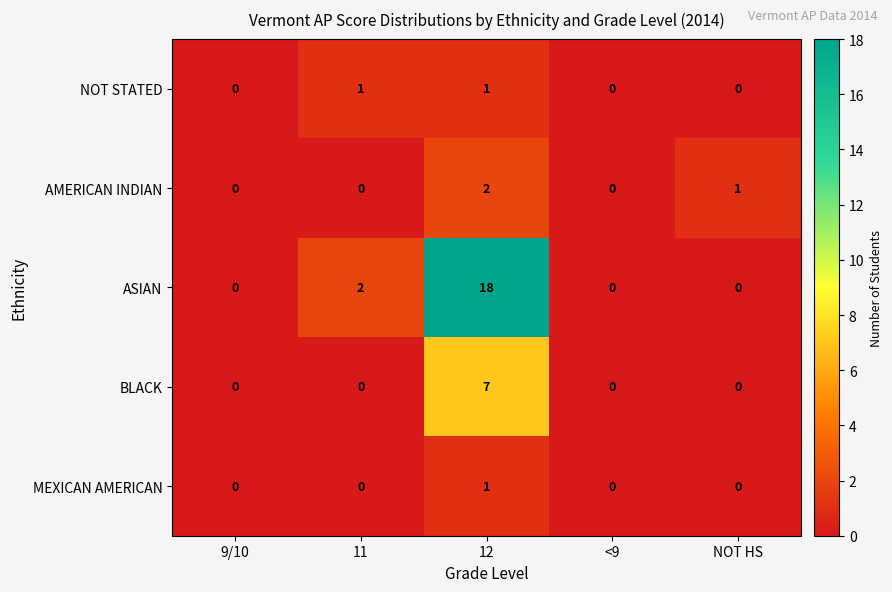

The BLACK series shows 7 at 12. True or false?

True